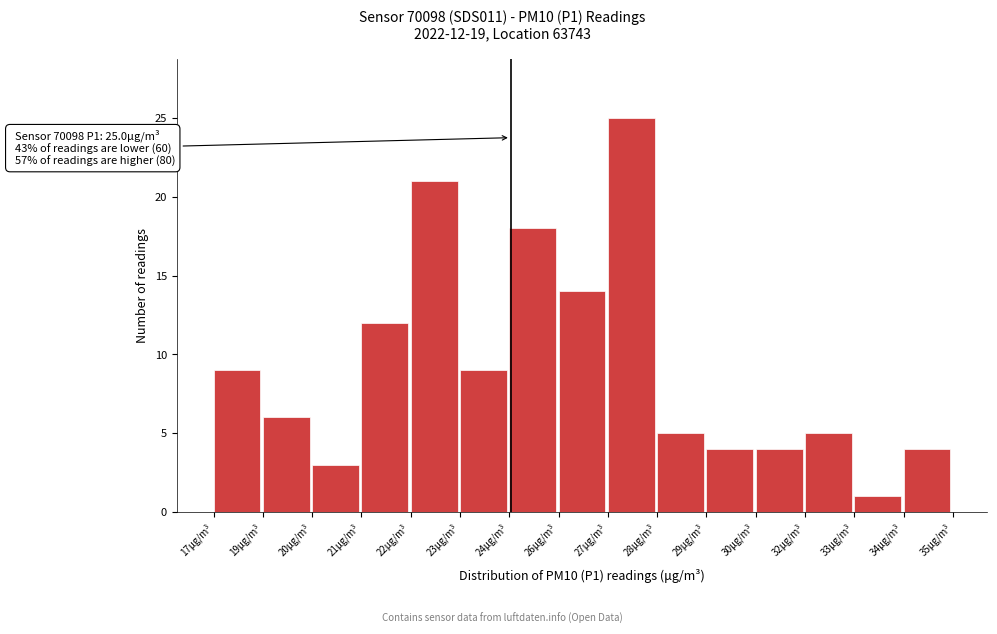

Reading left to right, transcribe all the data shown in this chart.

9	6	3	12	21	9	18	14	25	5	4	4	5	1	4